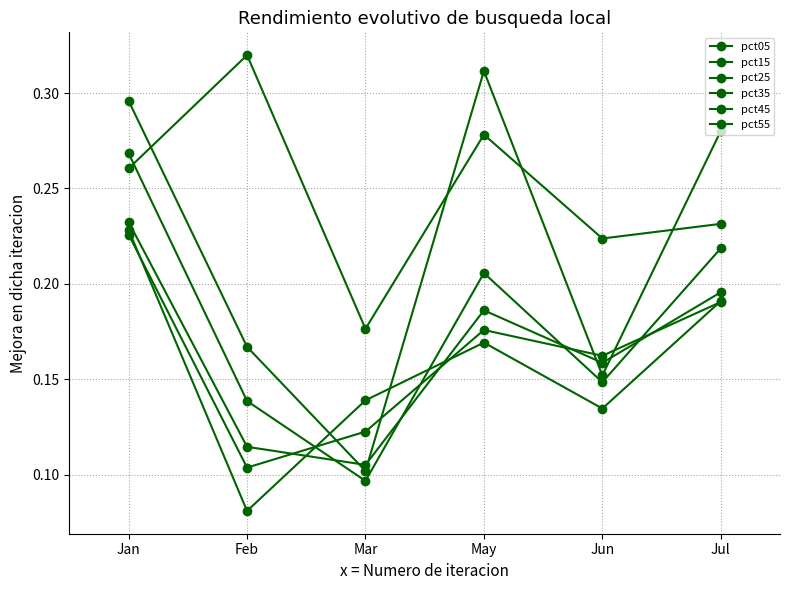

What is the difference between the maximum and minimum values in the pct15 series?

0.2